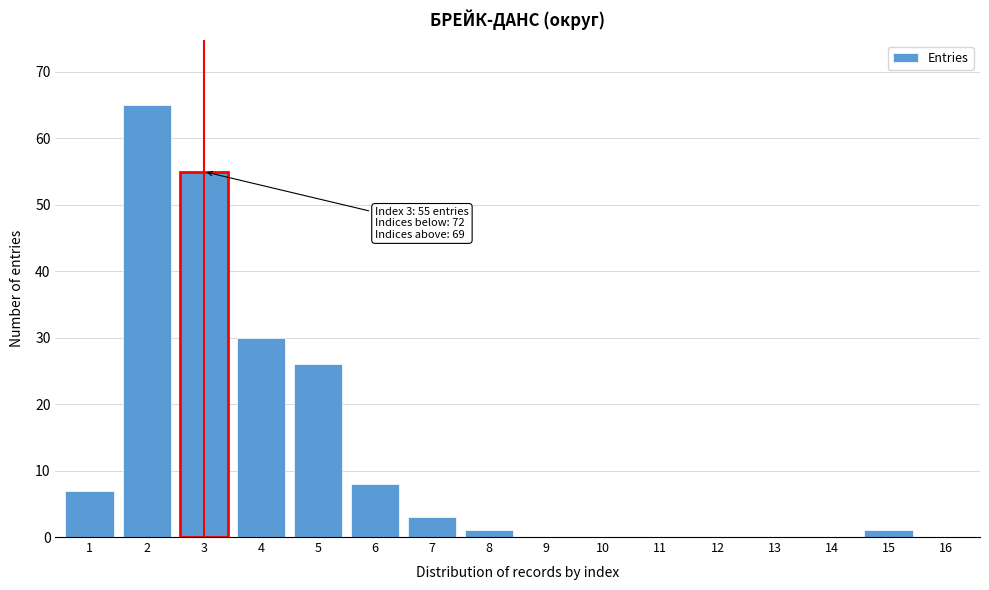

Reading left to right, what are all the values shown in this chart?

1=7	2=65	3=55	4=30	5=26	6=8	7=3	8=1	9=0	10=0	11=0	12=0	13=0	14=0	15=1	16=0